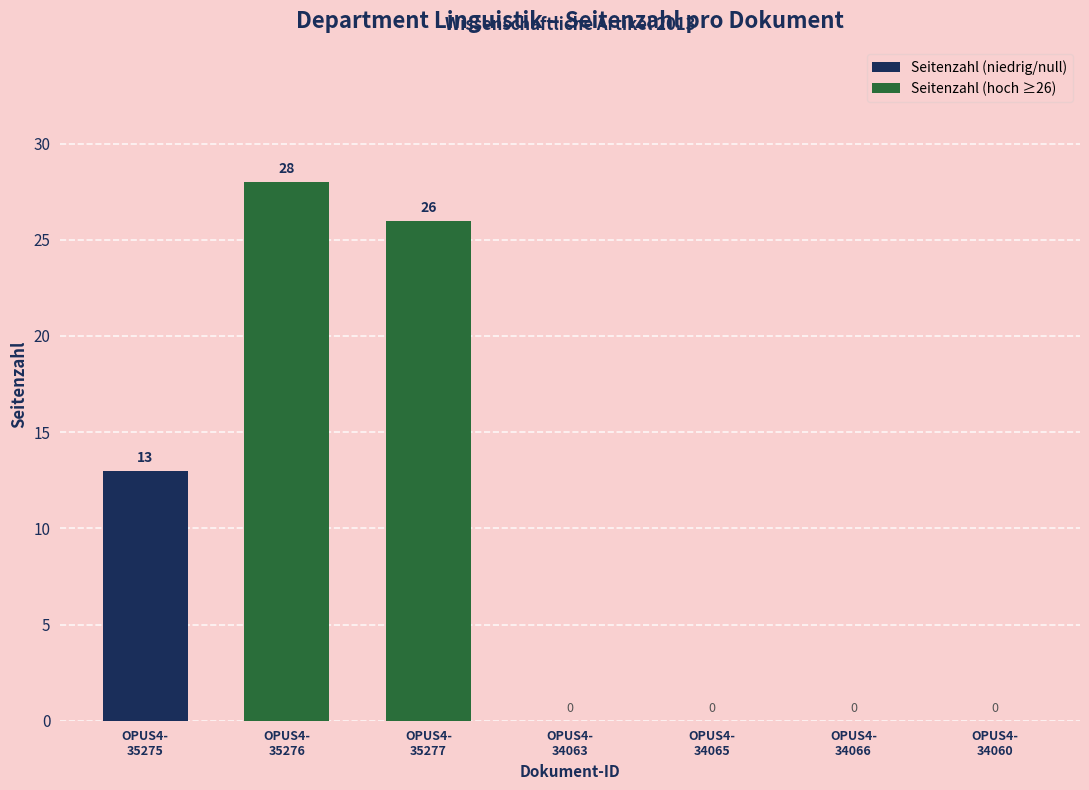

What is the maximum value shown in the chart?

28